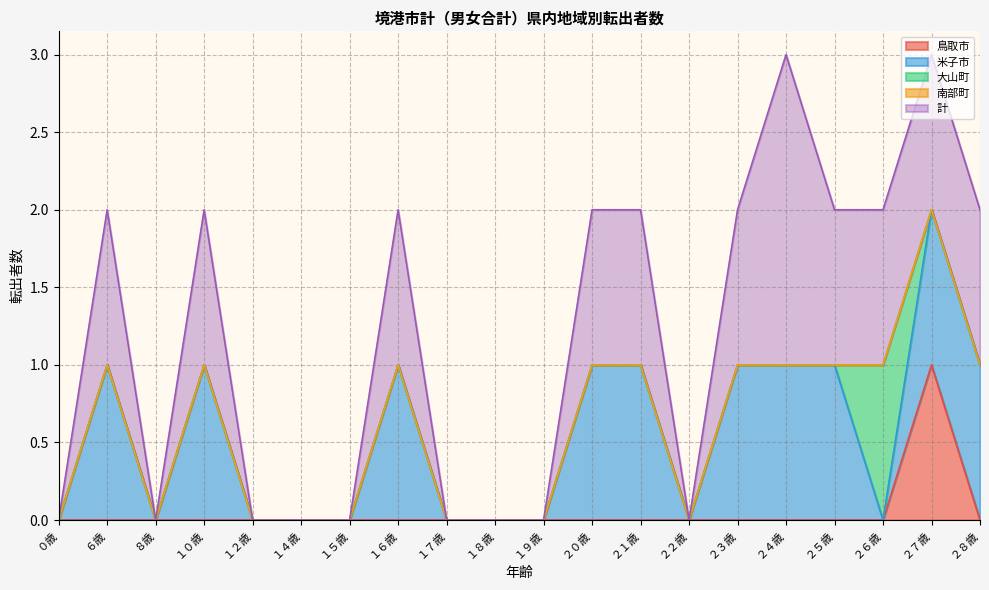

Reading right to left, what are all the values shown in this chart?

鳥取市: 0	1	0	0	0	0	0	0	0	0	0	0	0	0	0	0	0	0	0	0
米子市: 1	1	0	1	1	1	0	1	1	0	0	0	1	0	0	0	1	0	1	0
大山町: 0	0	1	0	0	0	0	0	0	0	0	0	0	0	0	0	0	0	0	0
南部町: 0	0	0	0	0	0	0	0	0	0	0	0	0	0	0	0	0	0	0	0
計: 1	1	1	1	2	1	0	1	1	0	0	0	1	0	0	0	1	0	1	0